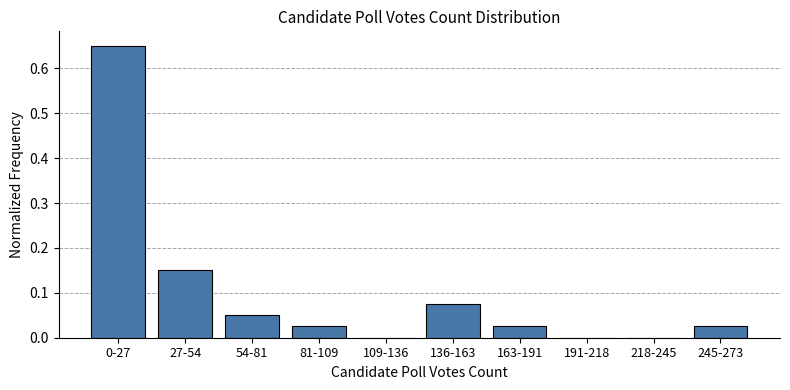

What is the sum of all values?

1.0